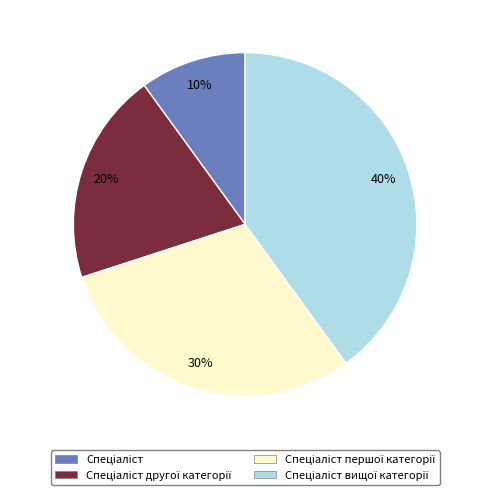

Does any single category account for the majority?

No